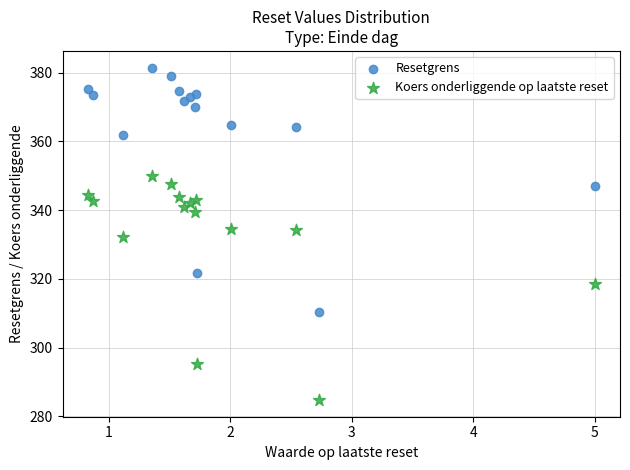

What is the X range (max minus min) for the scatter plot?

4.2